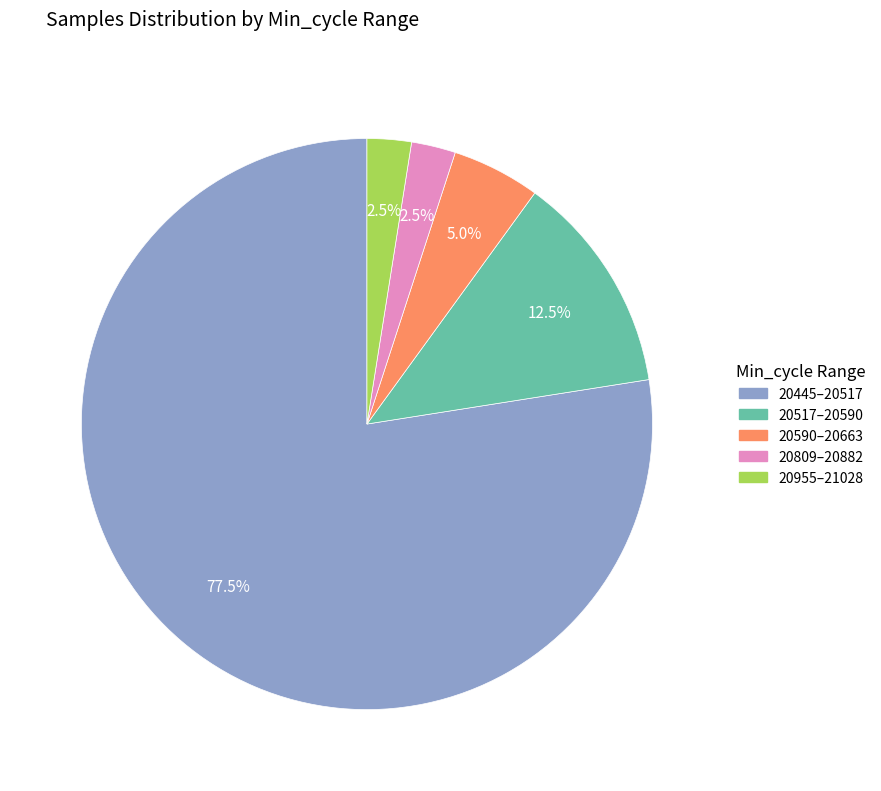

Is there a majority slice in this chart?

Yes